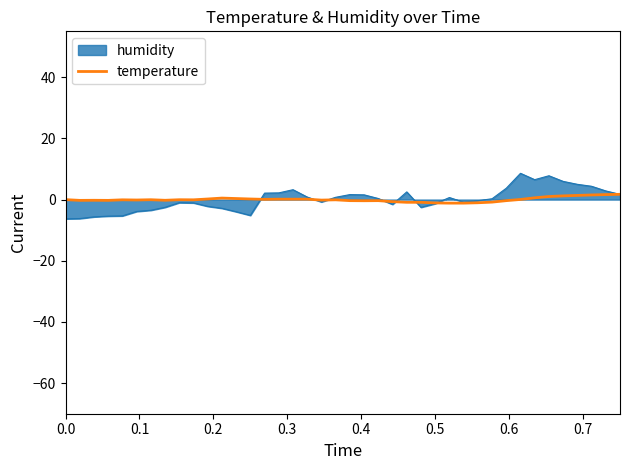

What is the minimum value shown in the chart?

-6.3